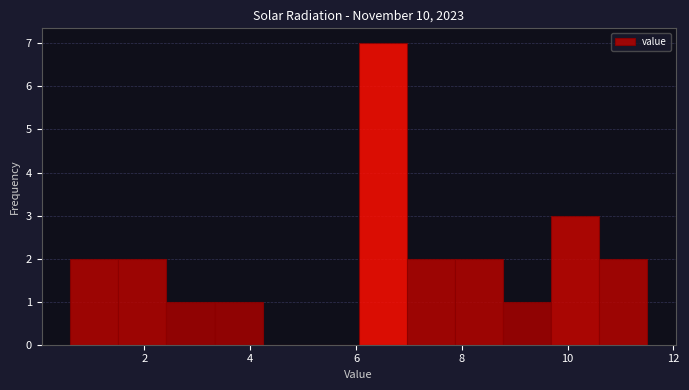

Reading left to right, transcribe this chart: for each bar, give the range it covers on the x-axis and its height. Neither the bar edges nor the heights are printed on the chart, so give them approximately, as read against the axes.

0.6 to 1.6: 2
1.6 to 2.4: 2
2.4 to 3.4: 1
3.4 to 4.2: 1
4.2 to 5.2: 0
5.2 to 6.0: 0
6.0 to 7.0: 7
7.0 to 7.8: 2
7.8 to 8.8: 2
8.8 to 9.6: 1
9.6 to 10.6: 3
10.6 to 11.6: 2